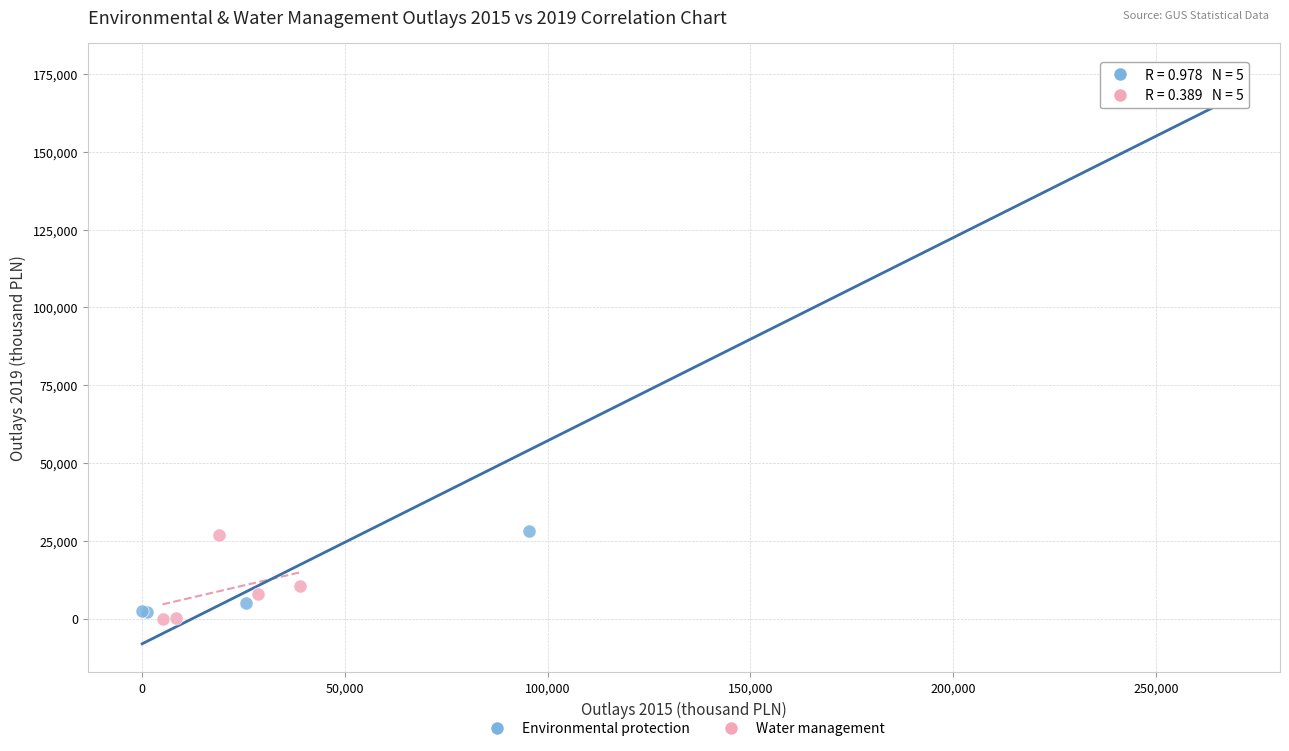

Which series contains the highest Y value?

Environmental protection